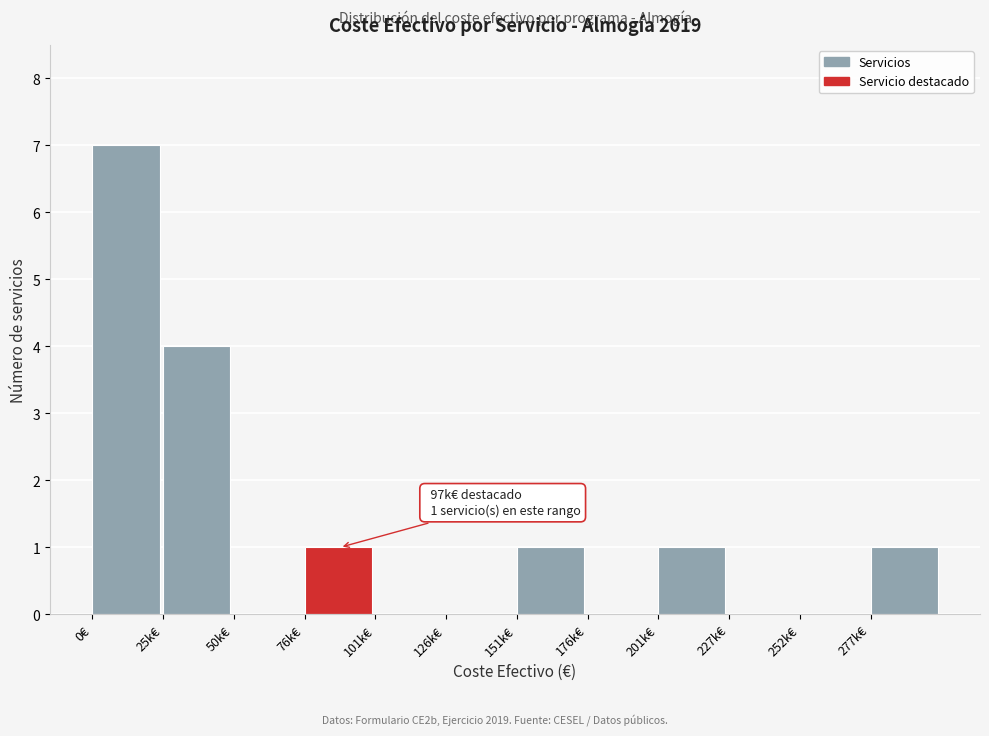

Reading right to left, list all the values displayed in this chart.

277k€=1	252k€=0	227k€=0	201k€=1	176k€=0	151k€=1	126k€=0	101k€=0	76k€=1	50k€=0	25k€=4	0€=7